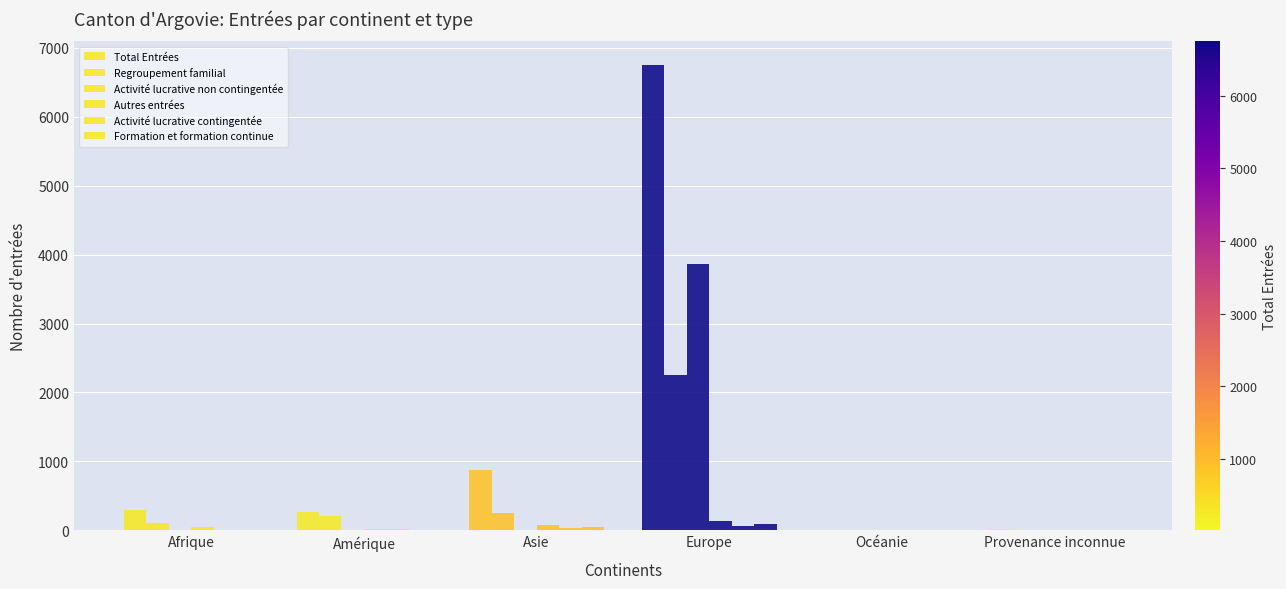

Does the chart contain stacked bars?

No